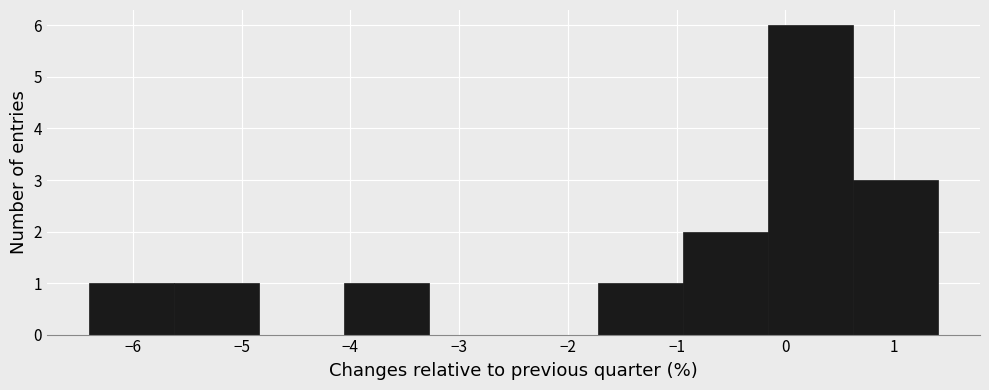

Reading left to right, list every bar in this chart as the range it spans on the x-axis followed by its height. Neither the bar edges nor the heights are printed on the chart, so give them approximately, as read against the axes.

-6.40 to -5.62: 1
-5.62 to -4.84: 1
-4.84 to -4.06: 0
-4.06 to -3.28: 1
-3.28 to -2.50: 0
-2.50 to -1.72: 0
-1.72 to -0.94: 1
-0.94 to -0.16: 2
-0.16 to 0.62: 6
0.62 to 1.40: 3